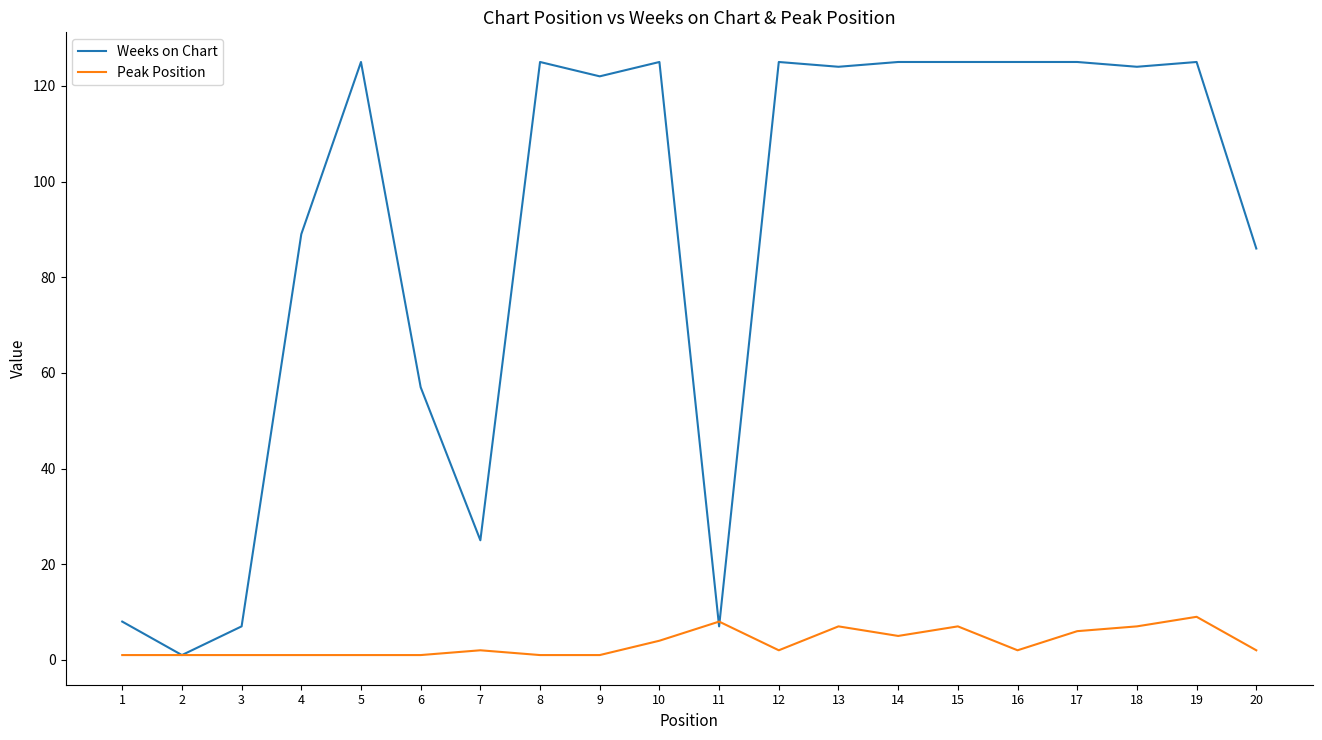

Where is the first local maximum for Weeks on Chart?

5